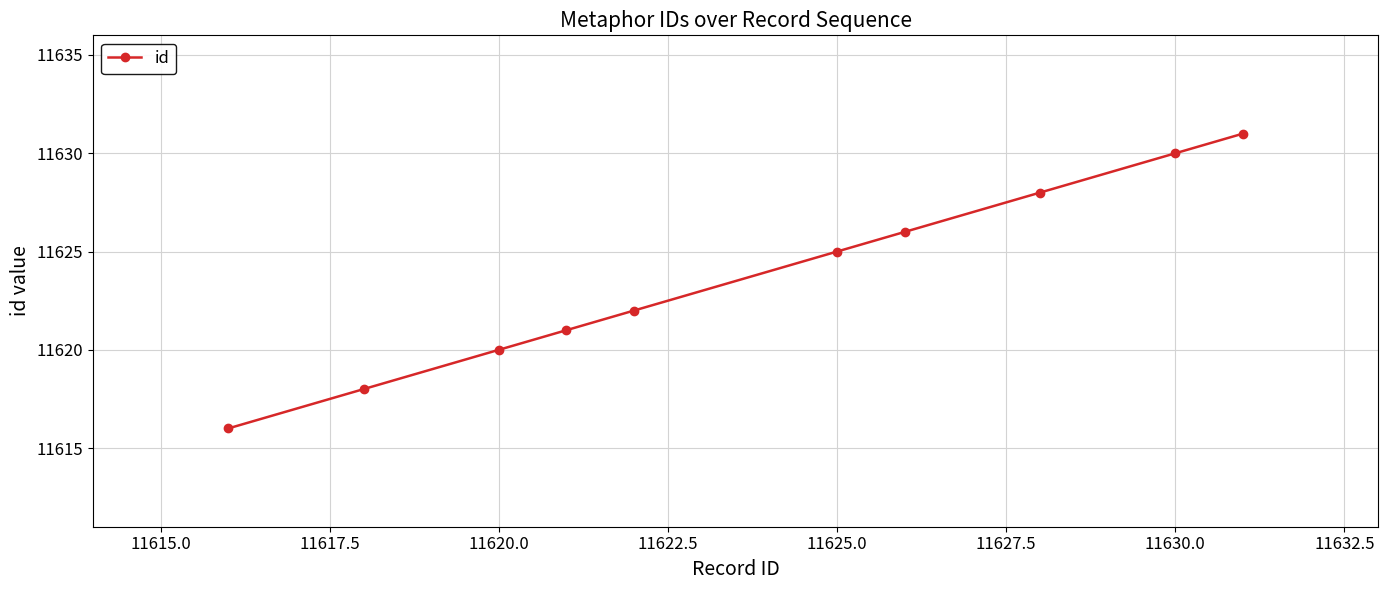

Reading right to left, what are all the values shown in this chart?

11631	11630	11628	11626	11625	11622	11621	11620	11618	11616